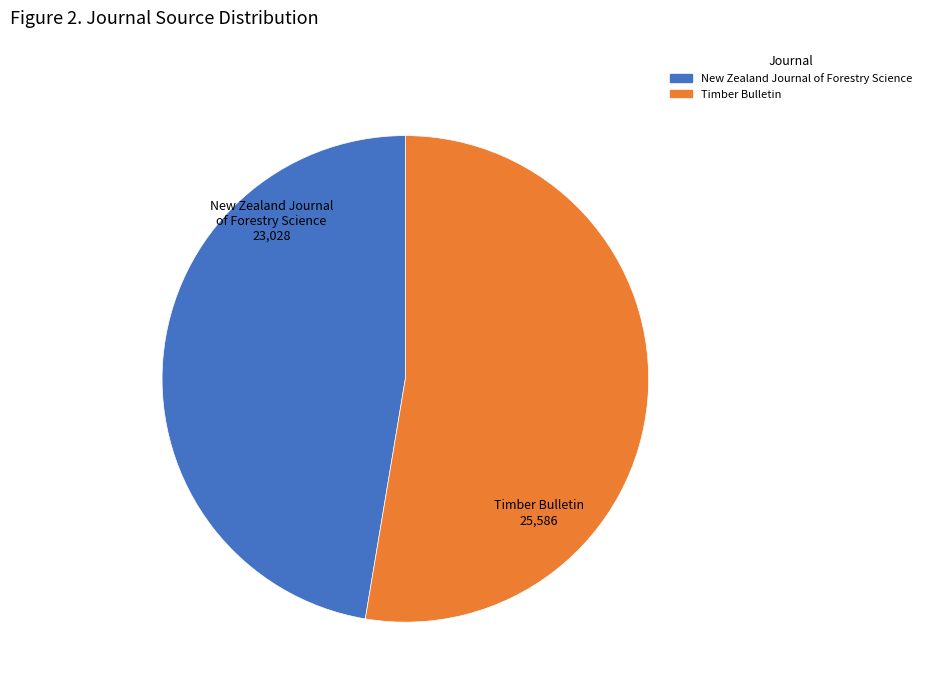

Is the sum of Timber Bulletin and New Zealand Journal of Forestry Science greater than half?

Yes